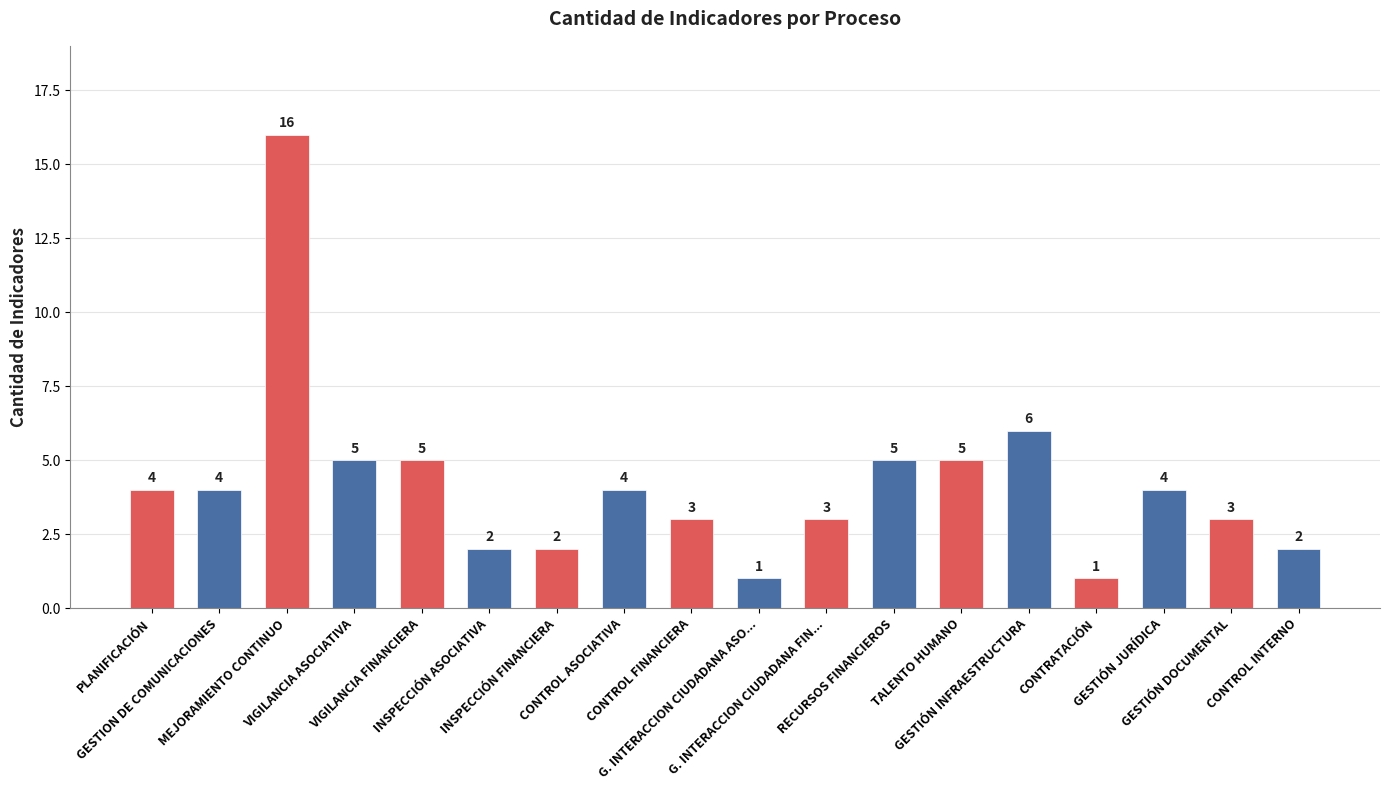

What is the value of the 13th bar from the left?

5